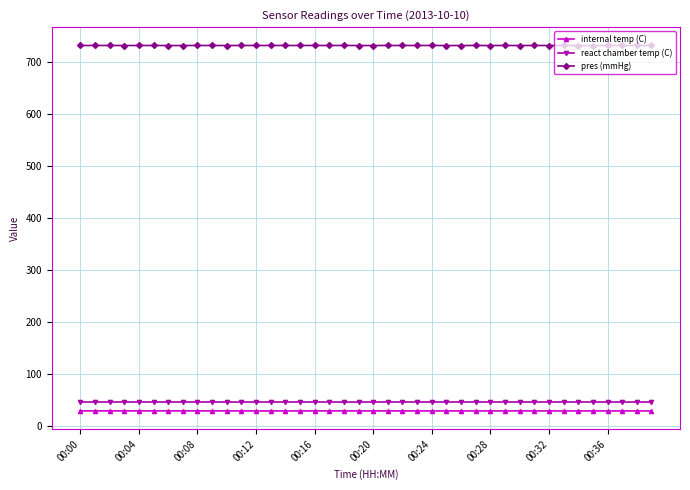

At how many categories does at least one series exceed 217?

40